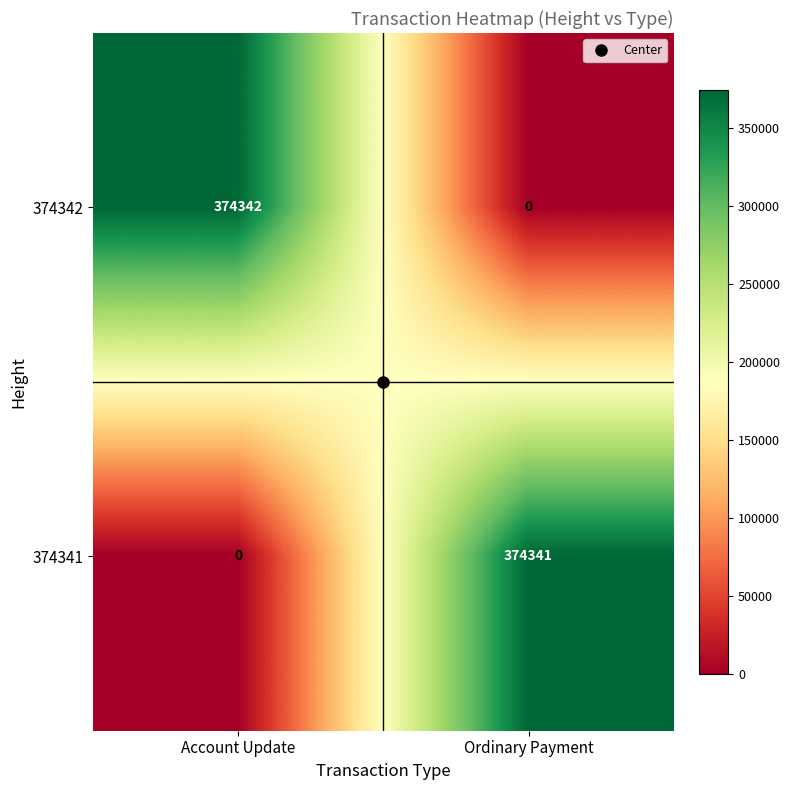

Rank the series at Ordinary Payment from lowest to highest value.

374342, 374341